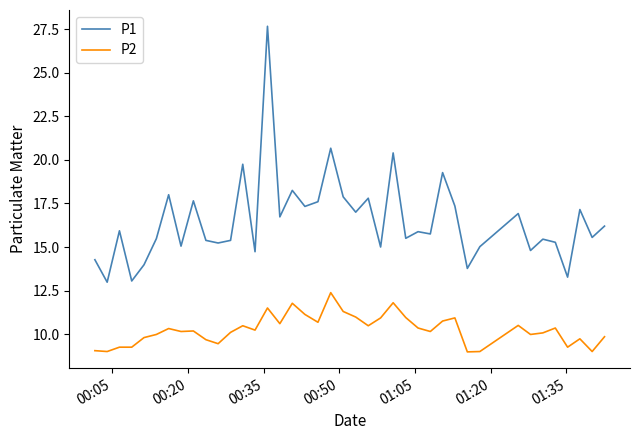

What is the difference between the second highest and second lowest values in the P1 series?

7.6